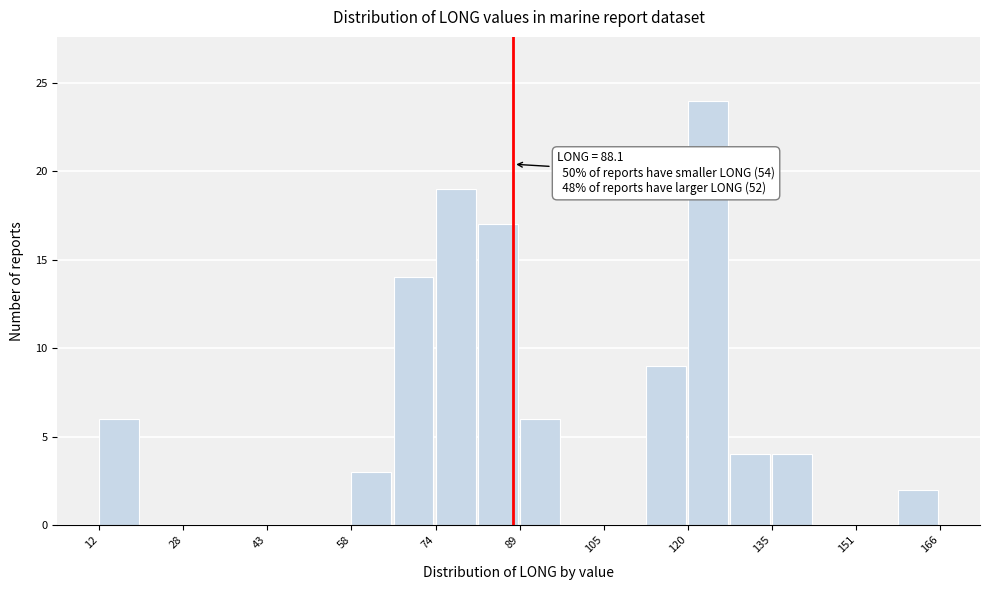

Read against the x-axis, roughly where is the centre of the tallest bar?

124